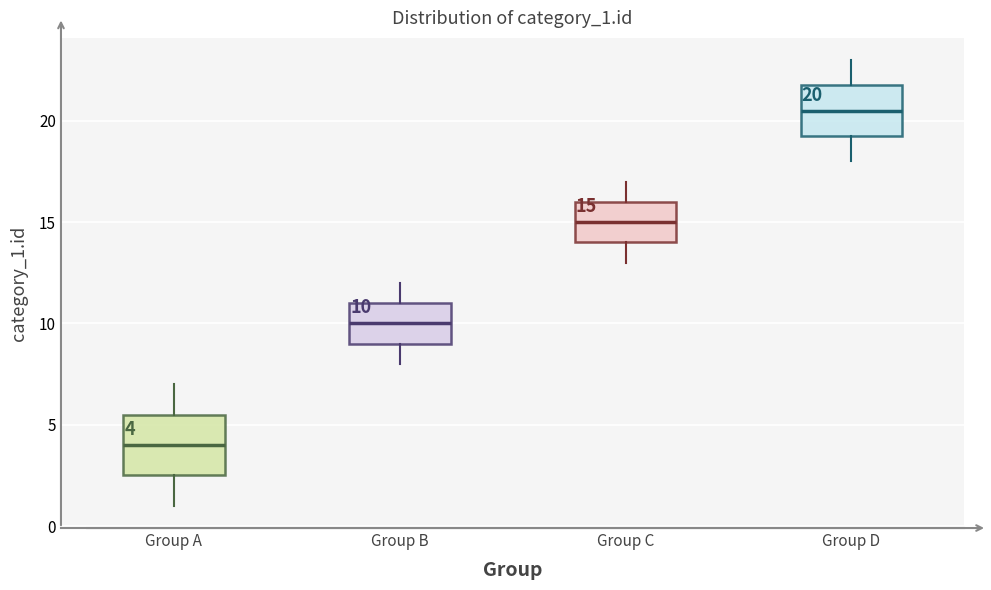

Which box's median line is the highest?

Group D